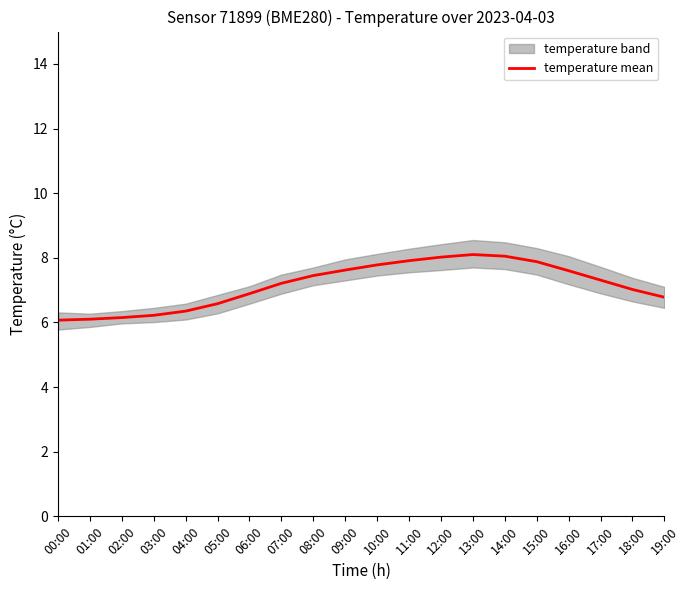

List the labels in order of value, smallest first.

00:00, 01:00, 02:00, 03:00, 04:00, 05:00, 19:00, 06:00, 18:00, 07:00, 17:00, 08:00, 16:00, 09:00, 10:00, 15:00, 11:00, 12:00, 14:00, 13:00